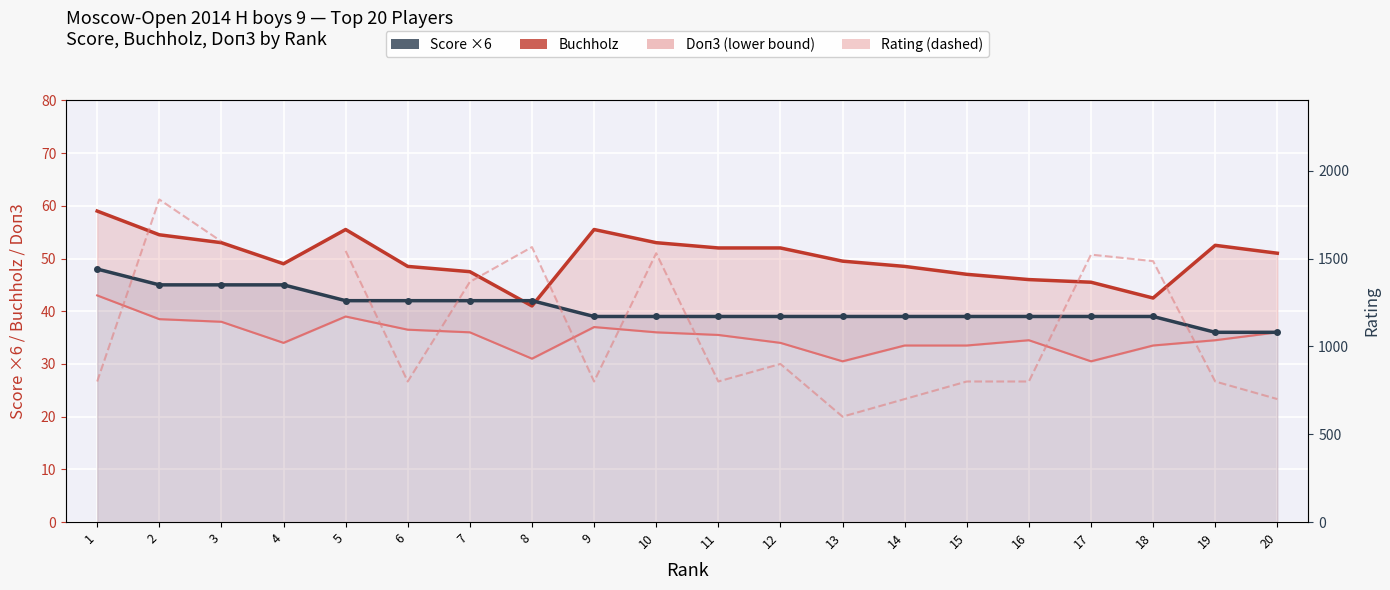

True or false: Rating has a value of 1565.0 at 8.

True